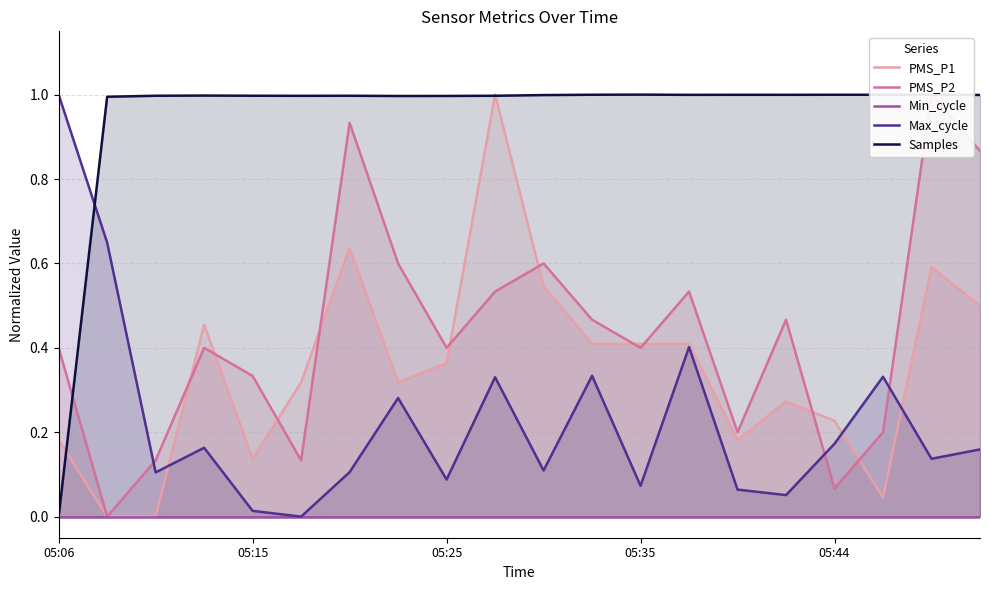

At which label does Samples reach its minimum?

05:06